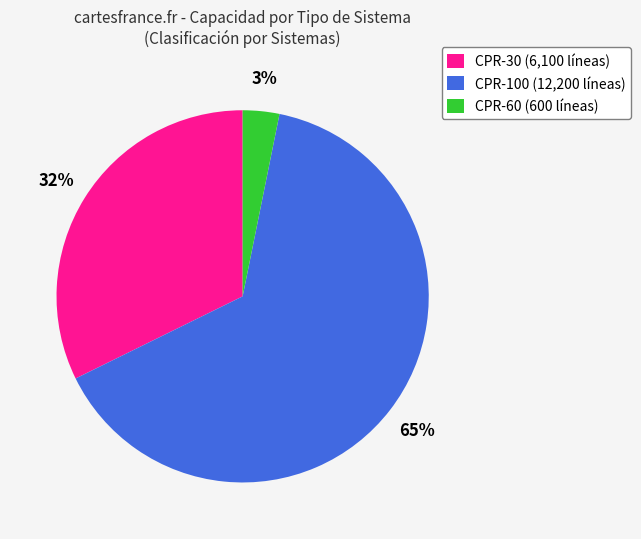

To the nearest percent, what is the difference between the CPR-60 (600 líneas) and CPR-30 (6,100 líneas) slice percentages?

29%